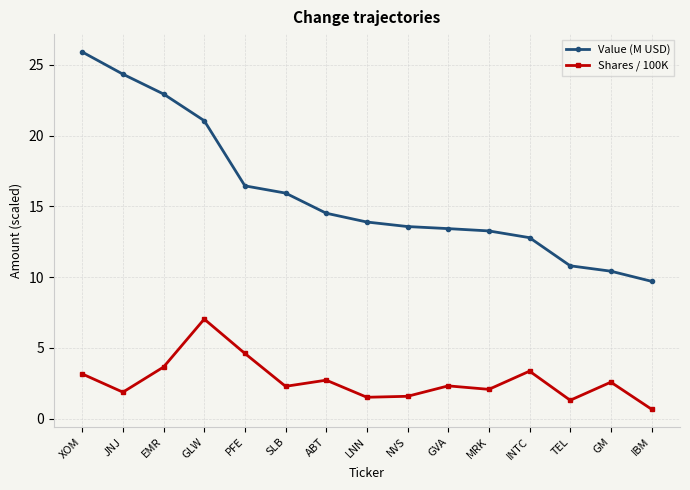

Read the Value (M USD) value at GLW.

21.1